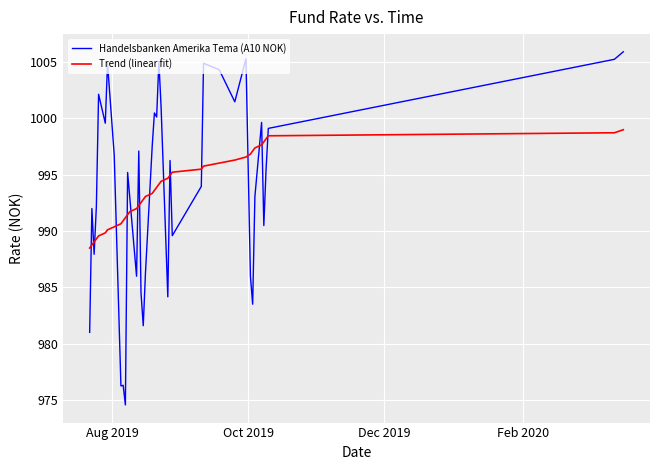

What is the maximum value shown in the chart?

1005.9